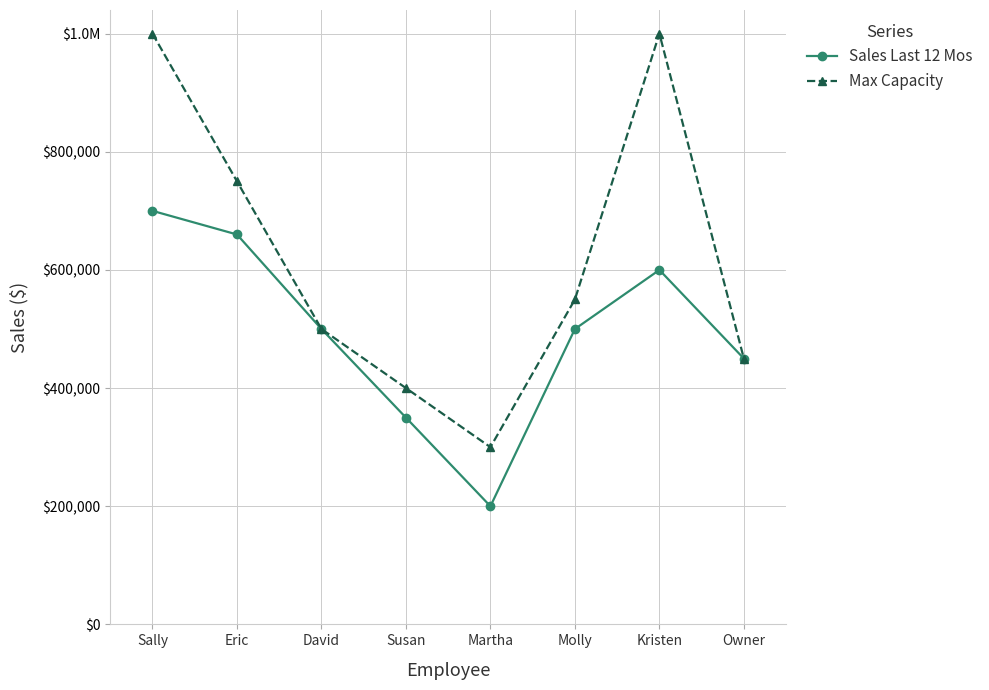

What is the sum of the Max Capacity values at Owner and David?

950000